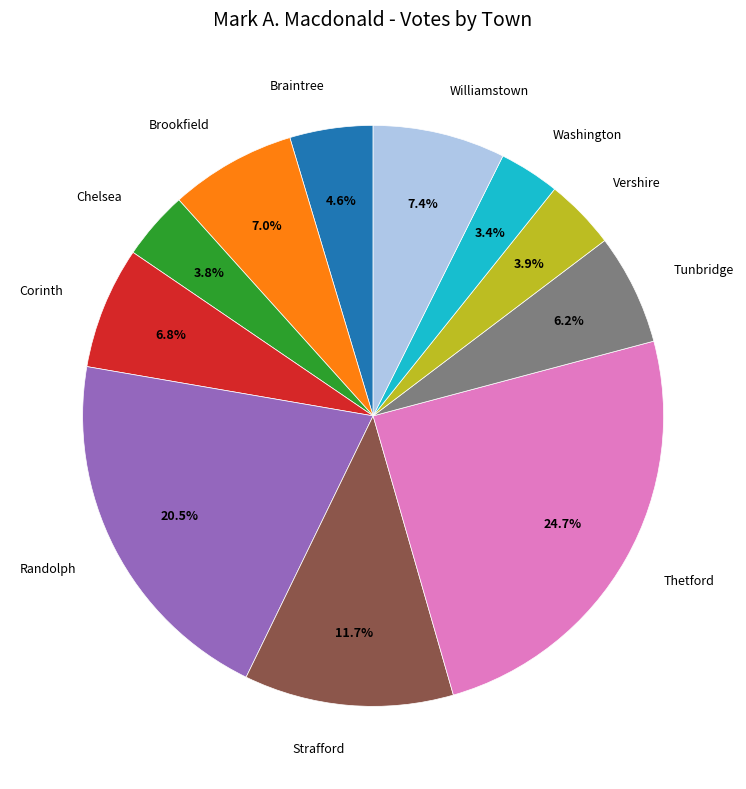

Is there a majority slice in this chart?

No